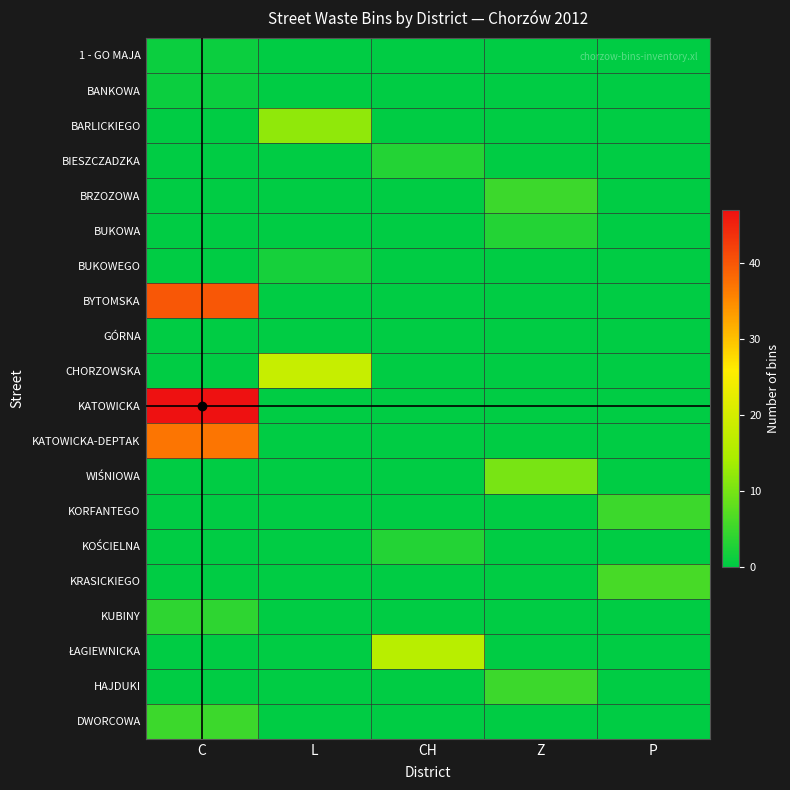

Rank the series by their maximum value, from highest to lowest.

KATOWICKA, BYTOMSKA, KATOWICKA-DEPTAK, CHORZOWSKA, ŁAGIEWNICKA, BARLICKIEGO, WIŚNIOWA, KRASICKIEGO, BRZOZOWA, KORFANTEGO, HAJDUKI, DWORCOWA, KUBINY, BIESZCZADZKA, BUKOWA, KOŚCIELNA, BUKOWEGO, 1 - GO MAJA, BANKOWA, GÓRNA